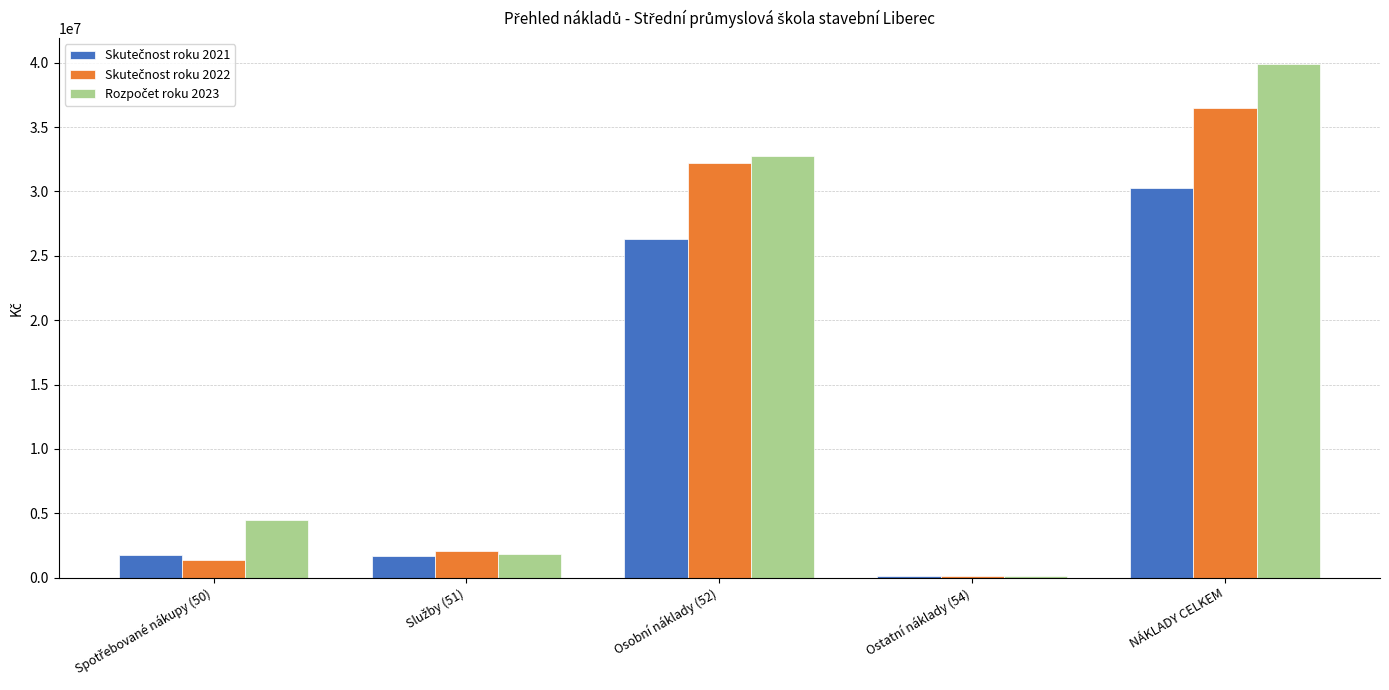

At which category is the sum across all series the highest?

NÁKLADY CELKEM